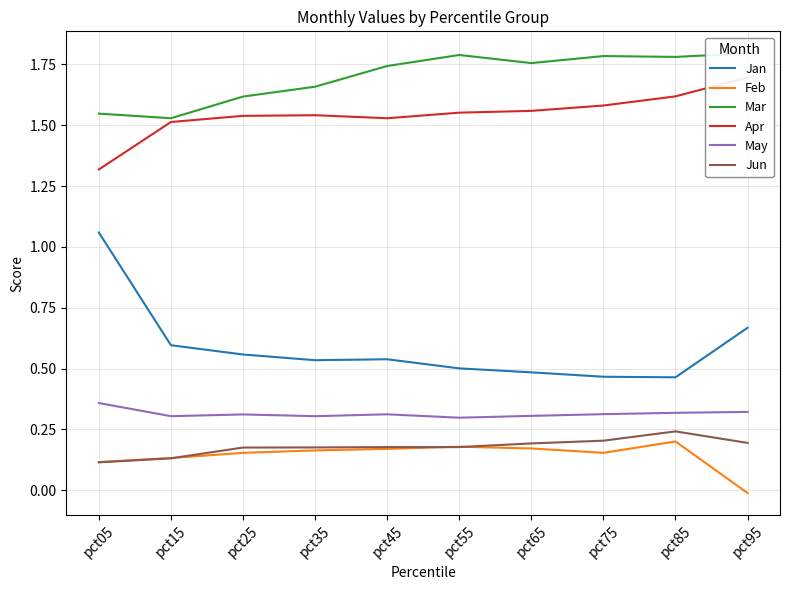

What are all the series names shown in the legend?

Jan, Feb, Mar, Apr, May, Jun